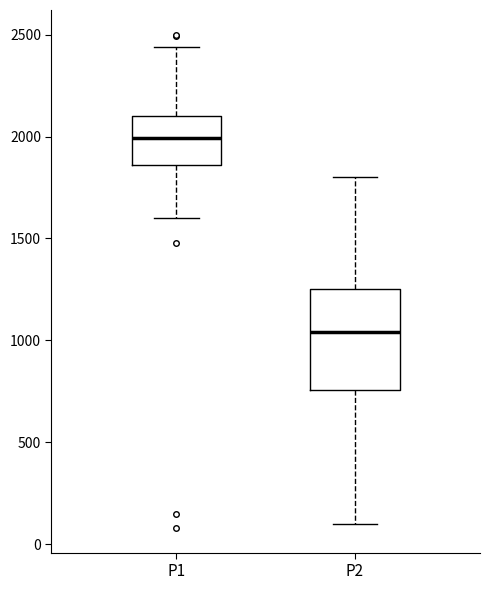

Where is the lower edge of the box for P1 on the y-axis? The values are not printed on the chart, so give them approximately, as read against the axis.

1850